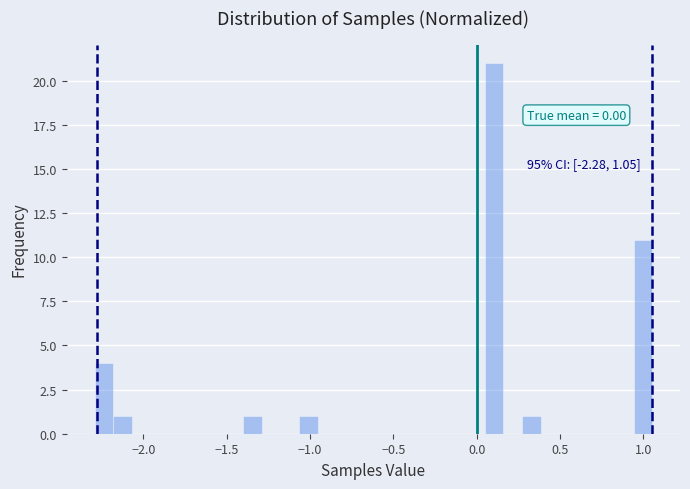

Around what value on the x-axis is the tallest bar? Give the approximate position of its centre, as read against the axis.

0.10